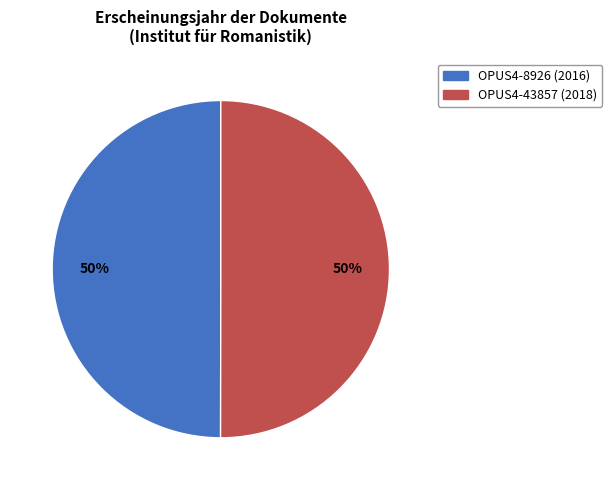

What is the ratio of the value at OPUS4-8926 to the value at OPUS4-43857?

1.0